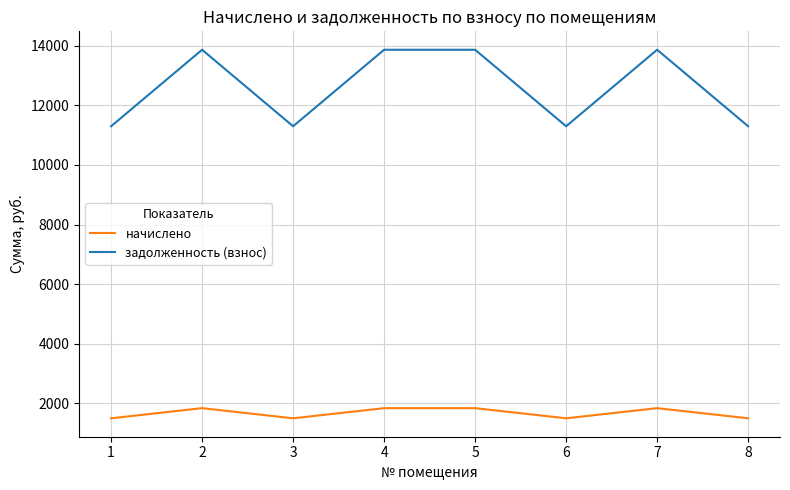

Reading right to left, extract all data points from this chart.

начислено: 8=1496.9	7=1837.1	6=1496.9	5=1837.1	4=1837.1	3=1496.9	2=1837.1	1=1496.9
задолженность (взнос): 8=11299.2	7=13867.2	6=11299.2	5=13867.2	4=13867.2	3=11299.2	2=13867.2	1=11299.2